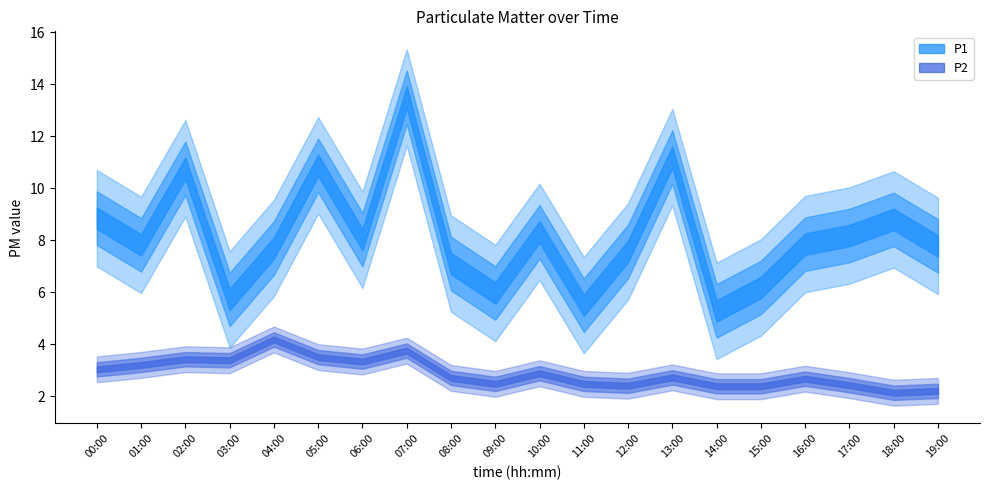

How many series are shown in this chart?

2